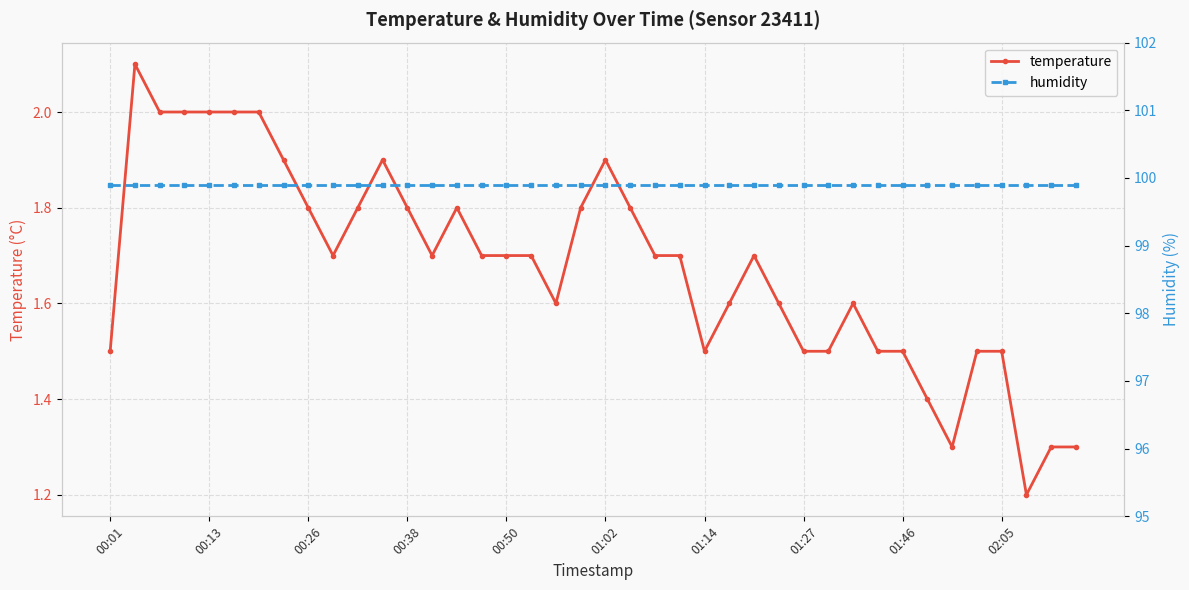

The temperature series shows 2.3 at 00:01. True or false?

False